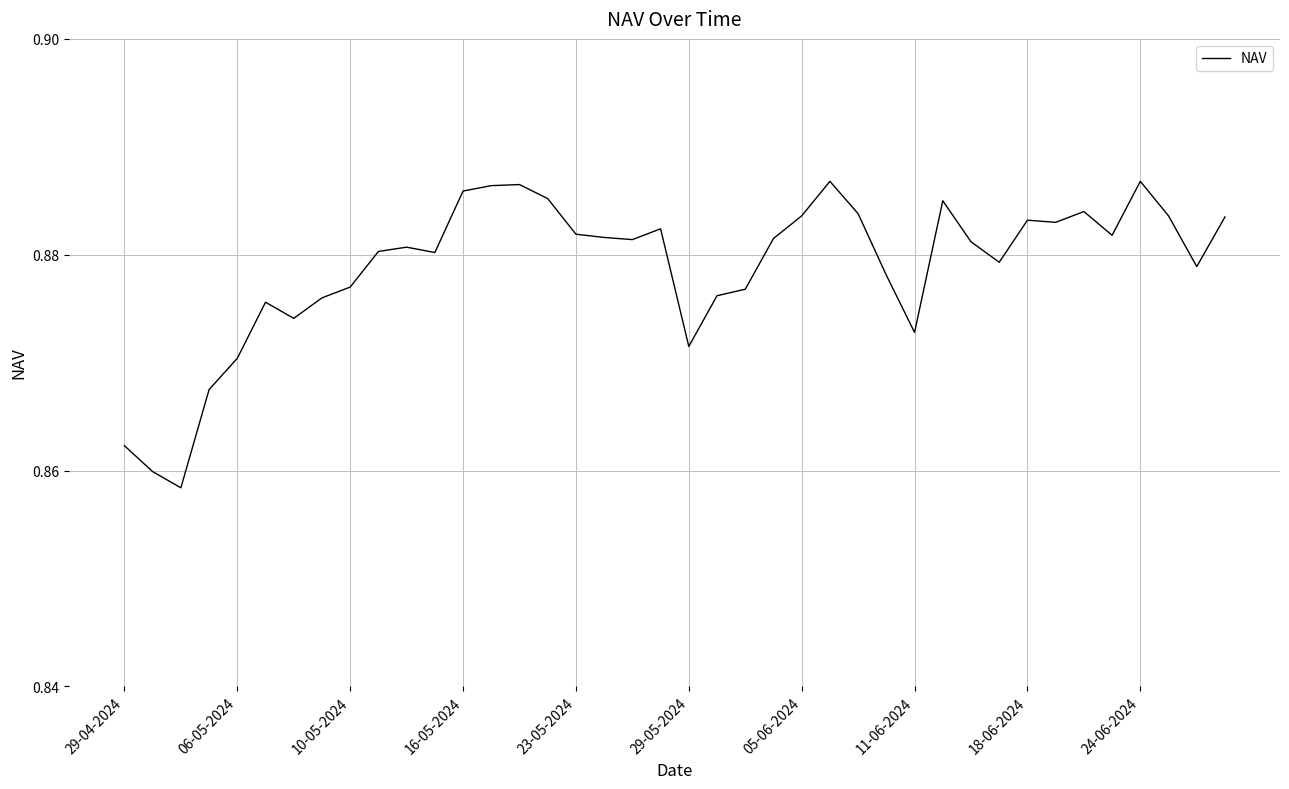

What is the maximum value shown in the chart?

0.9